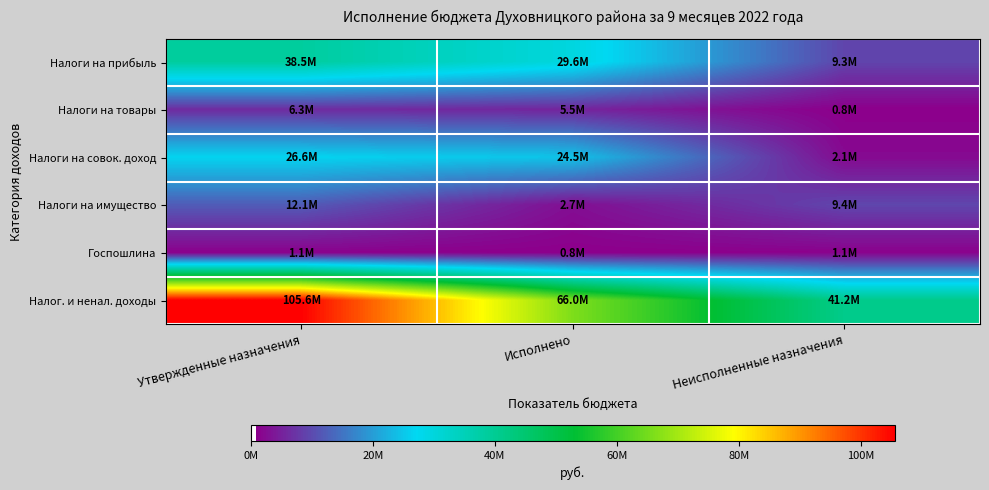

What is the greatest value displayed?

105572100.0